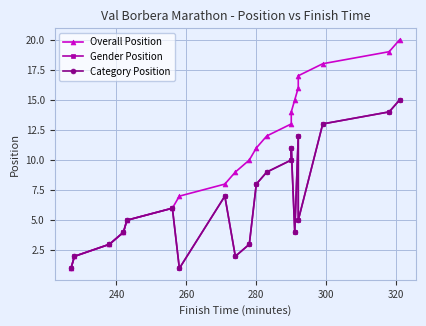

Reading left to right, extract all data points from this chart.

Overall Position: 1	2	3	4	5	6	7	8	9	10	11	12	13	14	15	16	17	18	19	20
Gender Position: 1	2	3	4	5	6	1	7	2	3	8	9	10	11	4	12	5	13	14	15
Category Position: 1	2	3	4	5	6	1	7	2	3	8	9	10	11	4	12	5	13	14	15